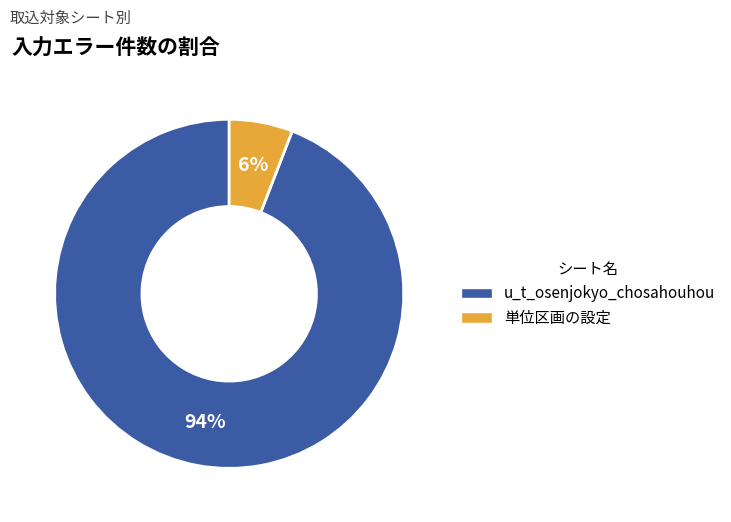

True or false: u_t_osenjokyo_chosahouhou accounts for 94% of the total.

True